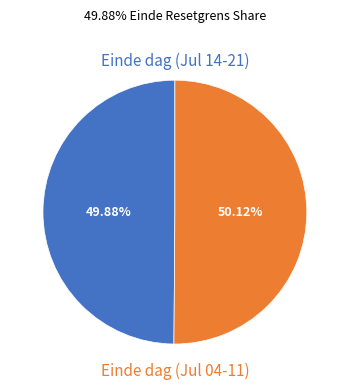

Is there any slice that represents more than half of the pie?

Yes